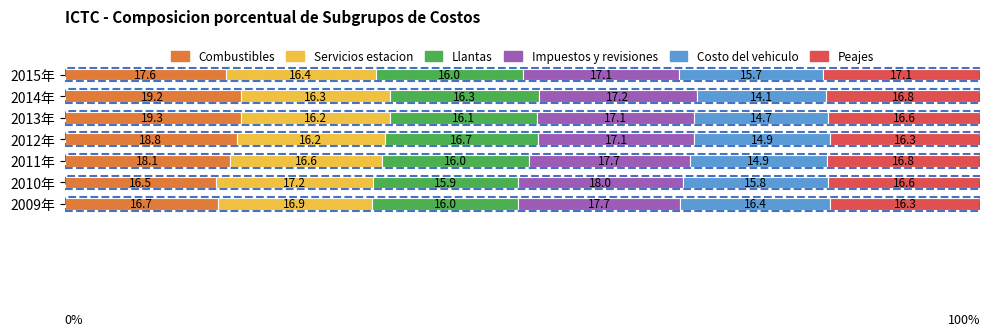

Which category has the lowest value in the Combustibles series?

2010年